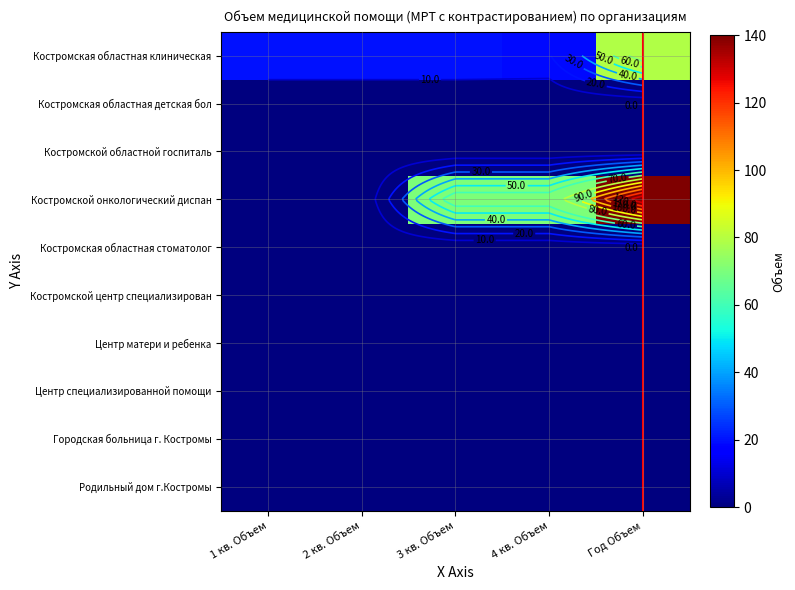

What is the total value across all series at 3 кв. Объем?

90